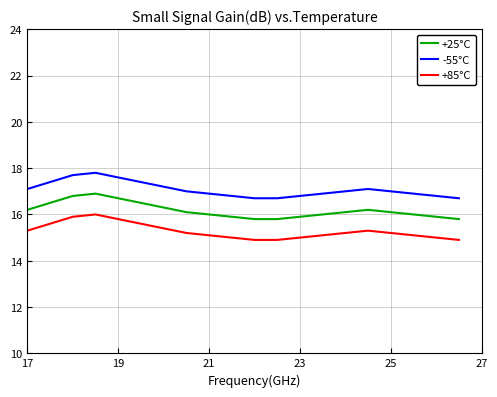

What is the difference between the maximum and minimum values in the +85°C series?

1.1